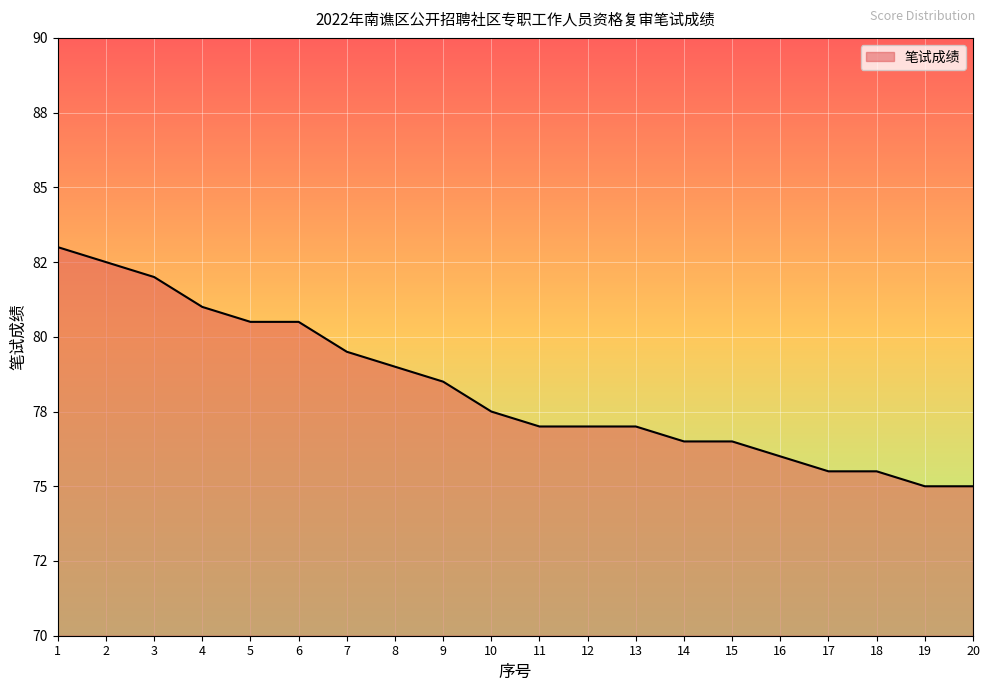

What is the ratio of the value at 4 to the value at 6?

1.0